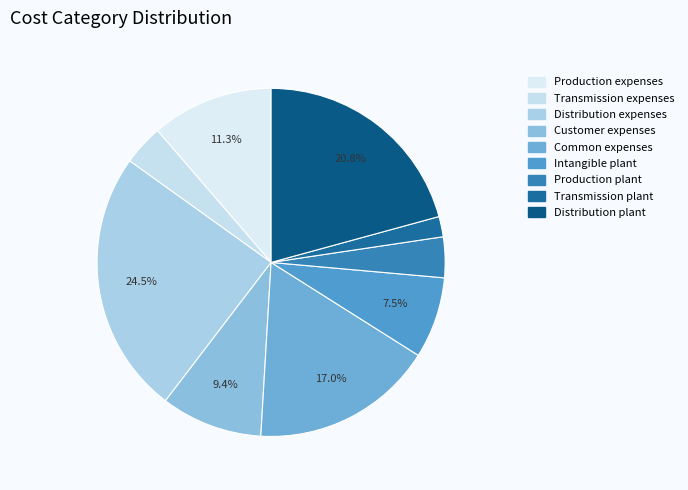

To the nearest percent, what portion does Transmission expenses represent?

4%